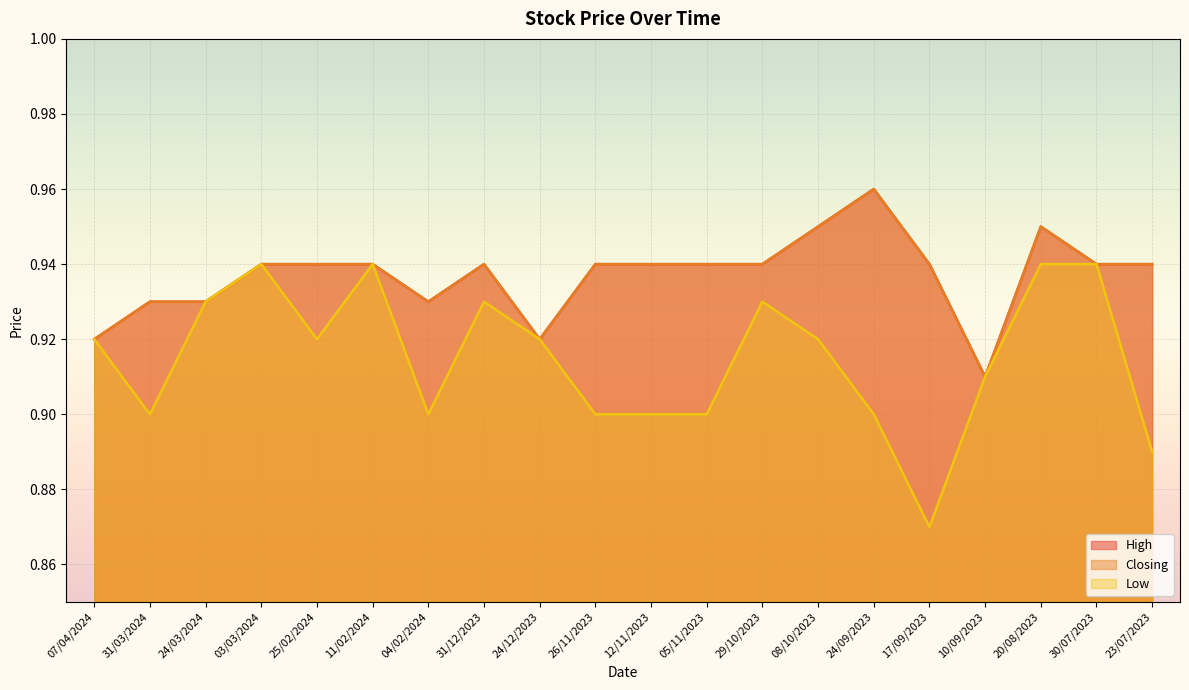

Reading left to right, what are all the values shown in this chart?

High: 0.9	0.9	0.9	0.9	0.9	0.9	0.9	0.9	0.9	0.9	0.9	0.9	0.9	0.9	1.0	0.9	0.9	0.9	0.9	0.9
Closing: 0.9	0.9	0.9	0.9	0.9	0.9	0.9	0.9	0.9	0.9	0.9	0.9	0.9	0.9	1.0	0.9	0.9	0.9	0.9	0.9
Low: 0.9	0.9	0.9	0.9	0.9	0.9	0.9	0.9	0.9	0.9	0.9	0.9	0.9	0.9	0.9	0.9	0.9	0.9	0.9	0.9